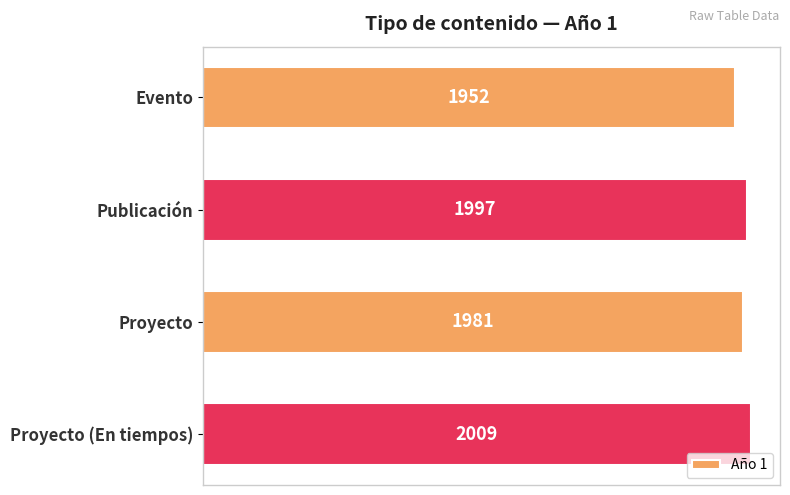

Does the chart contain any negative values?

No